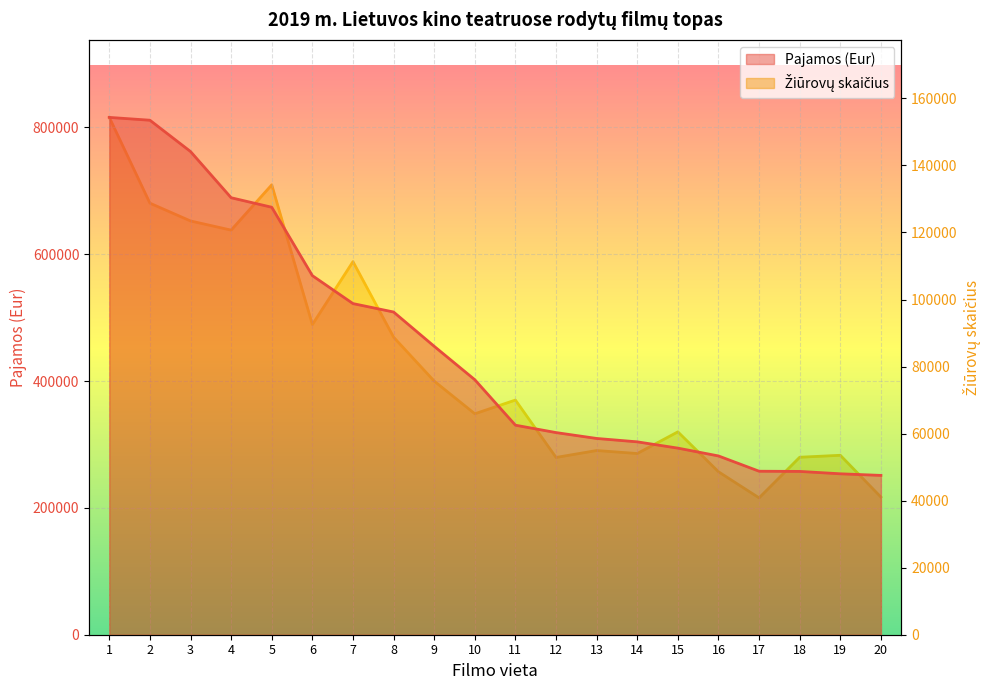

What is the value of the Pajamos (Eur) point at the 4th from the left?

689087.4